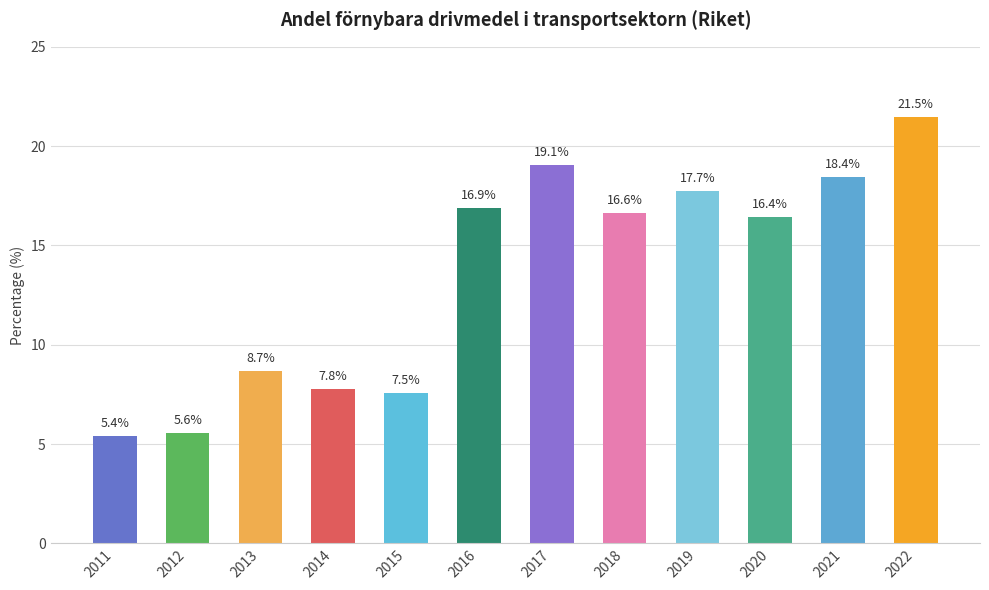

What is the value of the 6th bar from the left?

16.9